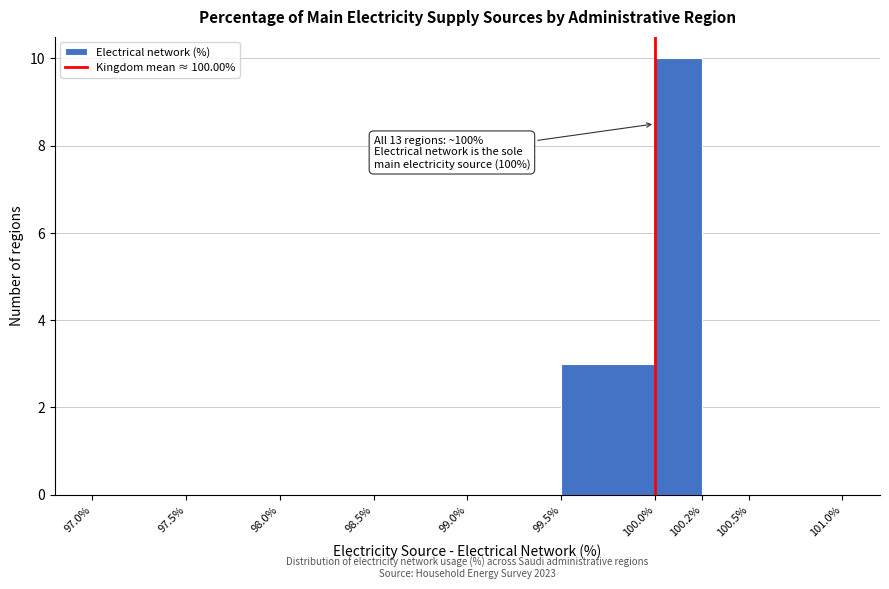

Reading left to right, list all the values displayed in this chart.

97.0%=0	97.5%=0	98.0%=0	98.5%=0	99.0%=0	99.5%=3	100.0%=10	100.2%=0	100.5%=0